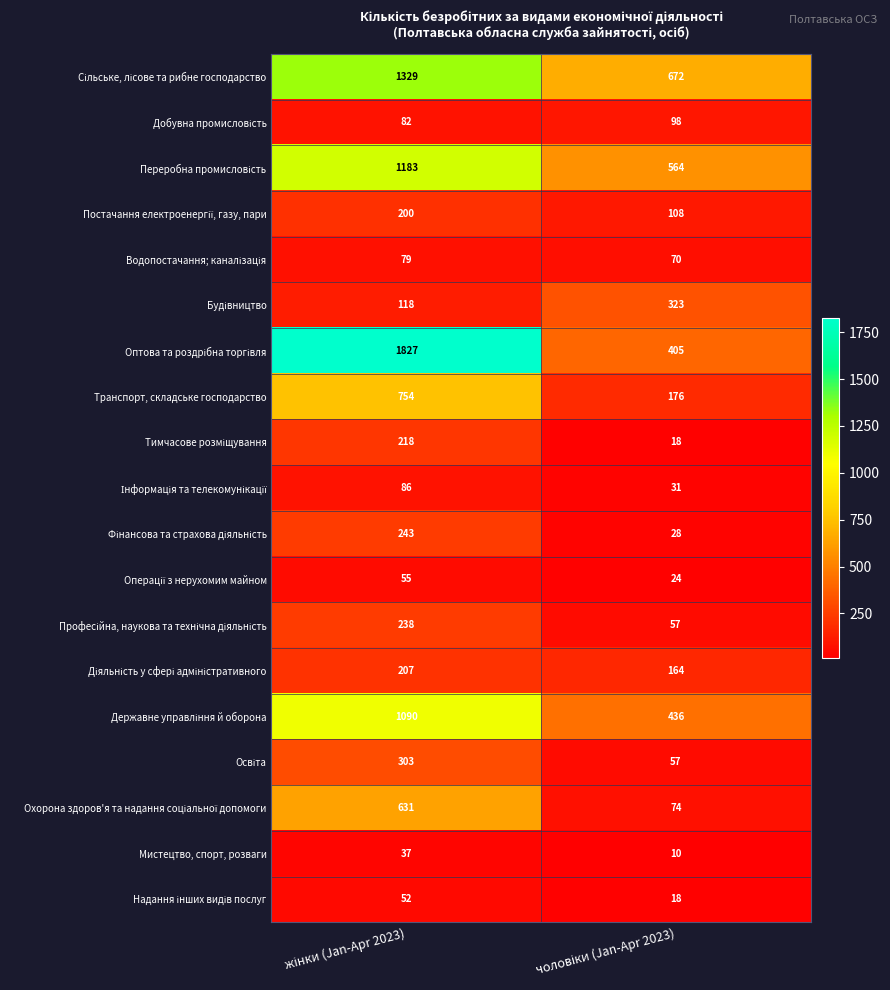

What is the smallest value displayed?

10